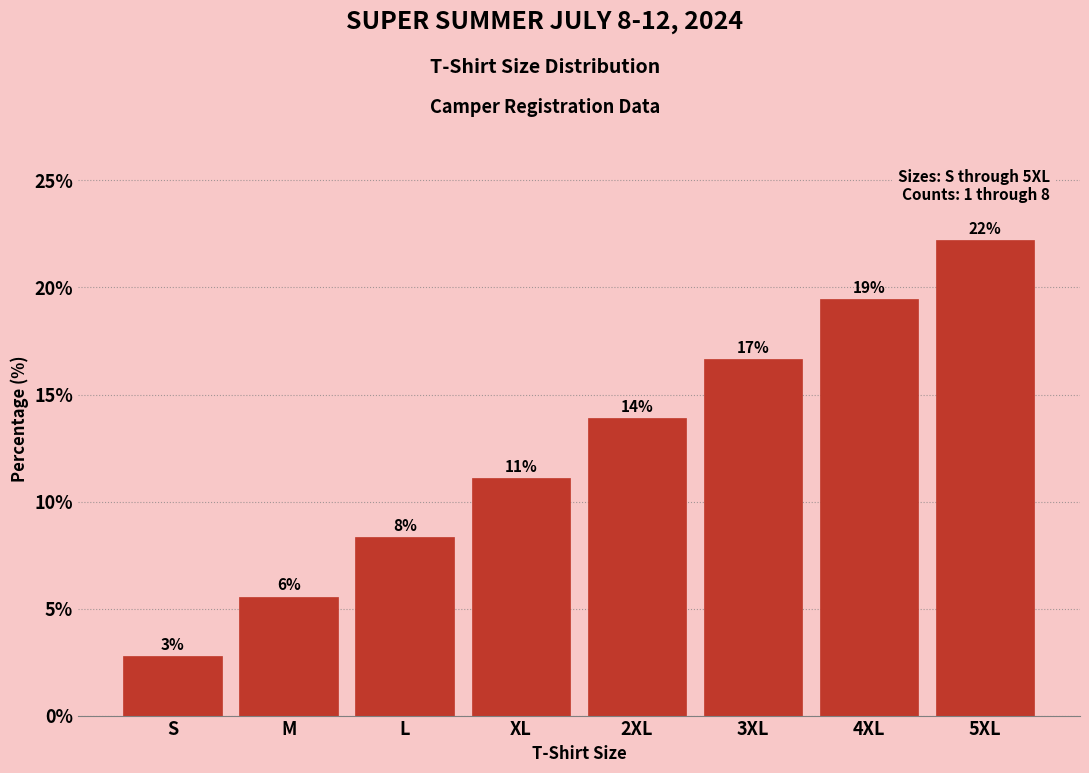

How many bars are there in total?

8